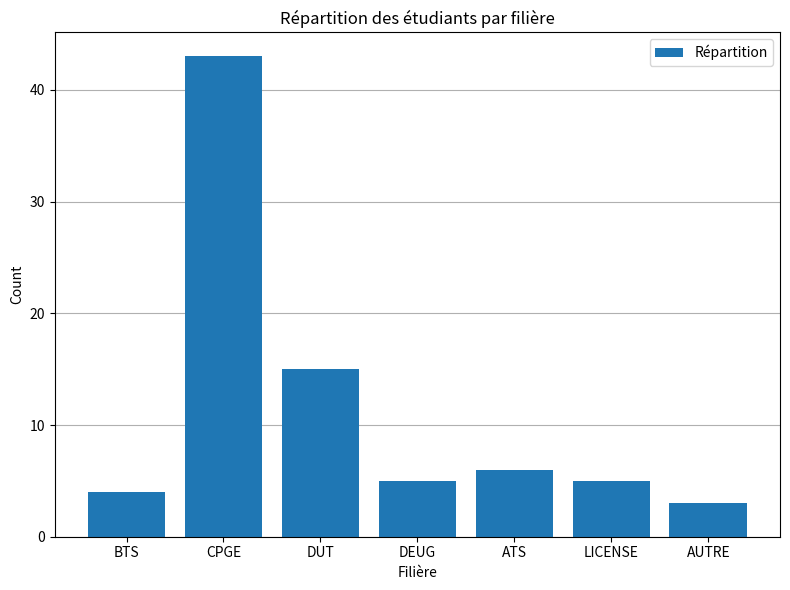

Reading right to left, extract all data points from this chart.

3	5	6	5	15	43	4